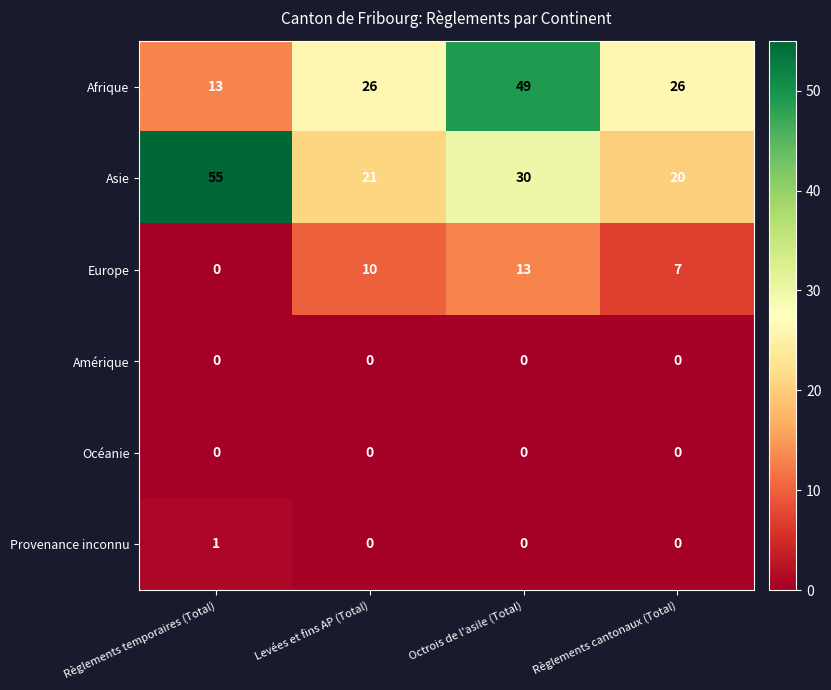

The Asie series shows 30 at Octrois de l'asile (Total). True or false?

True